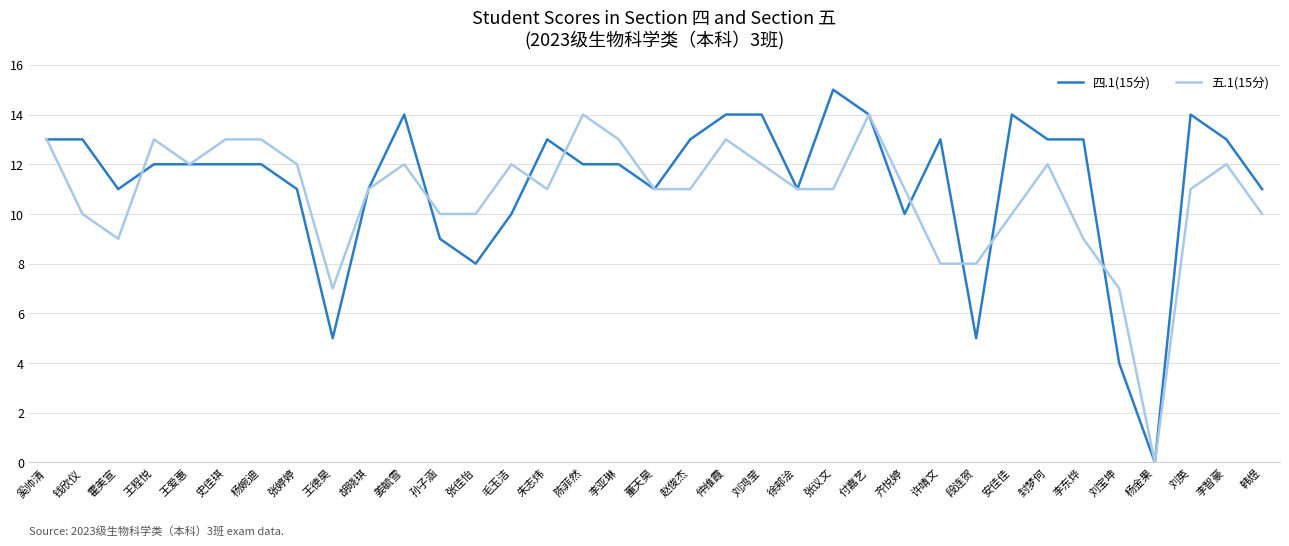

What is the sum of the 四.1(15分) values at 王程悦 and 徐郏浍?

23